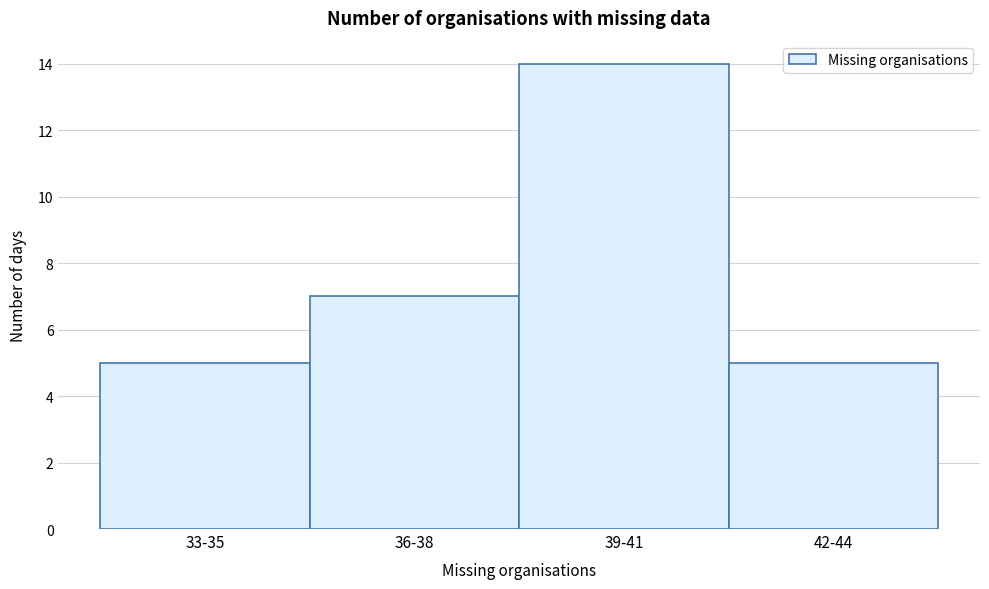

Reading left to right, transcribe all the data shown in this chart.

33-35=5	36-38=7	39-41=14	42-44=5